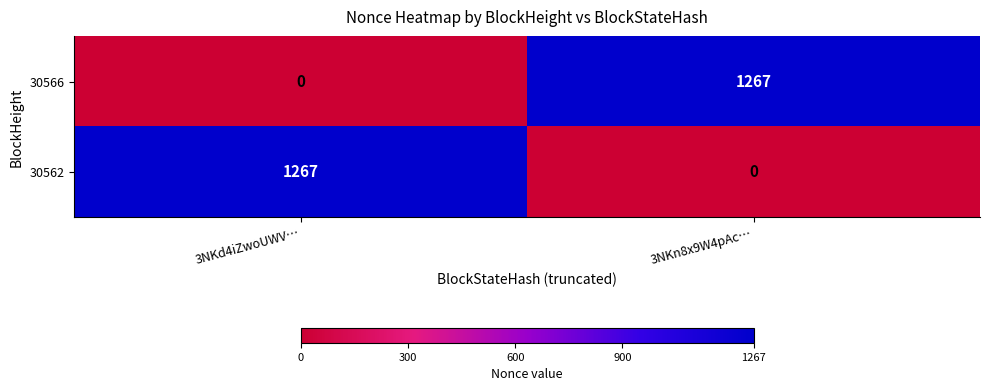

What is the spread (max minus min) of values at 3NKd4iZwoUWV…?

1267